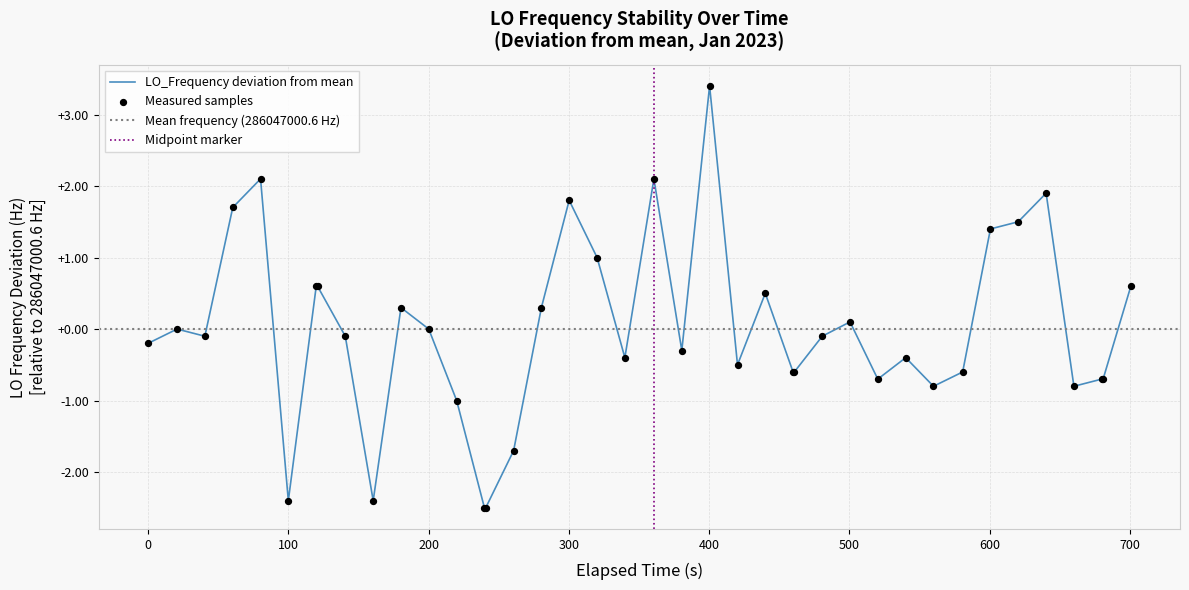

What is the maximum value for LO_Frequency deviation from mean?

3.4